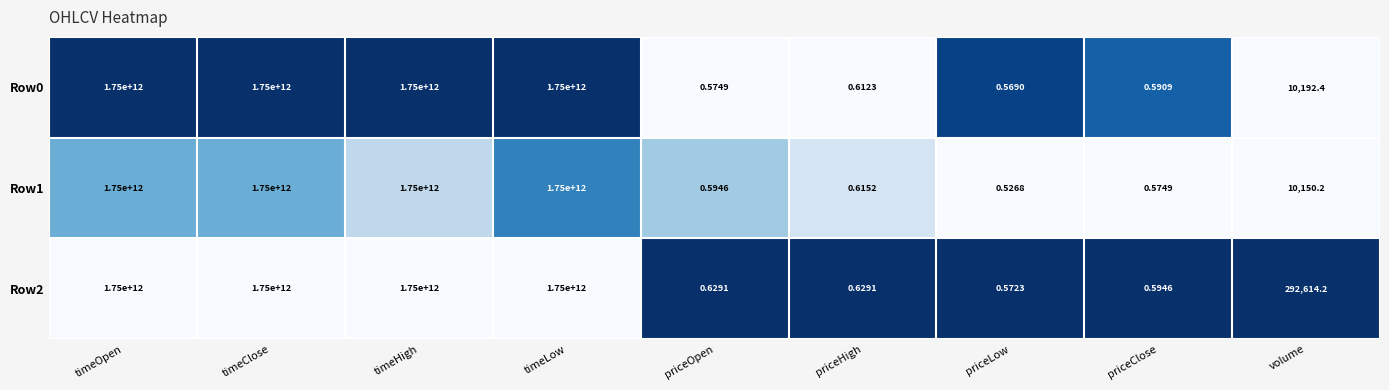

Is the value of Row2 at timeLow greater than the value of Row1 at priceLow?

Yes